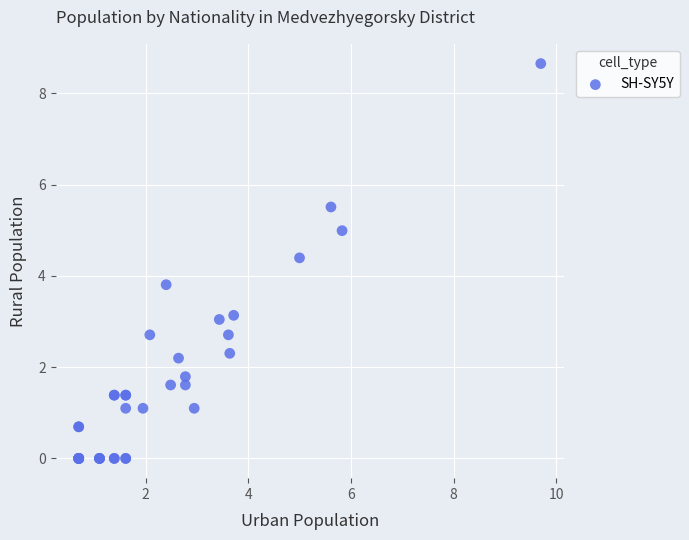

What Y value in the scatter plot is closest to 4?

3.8